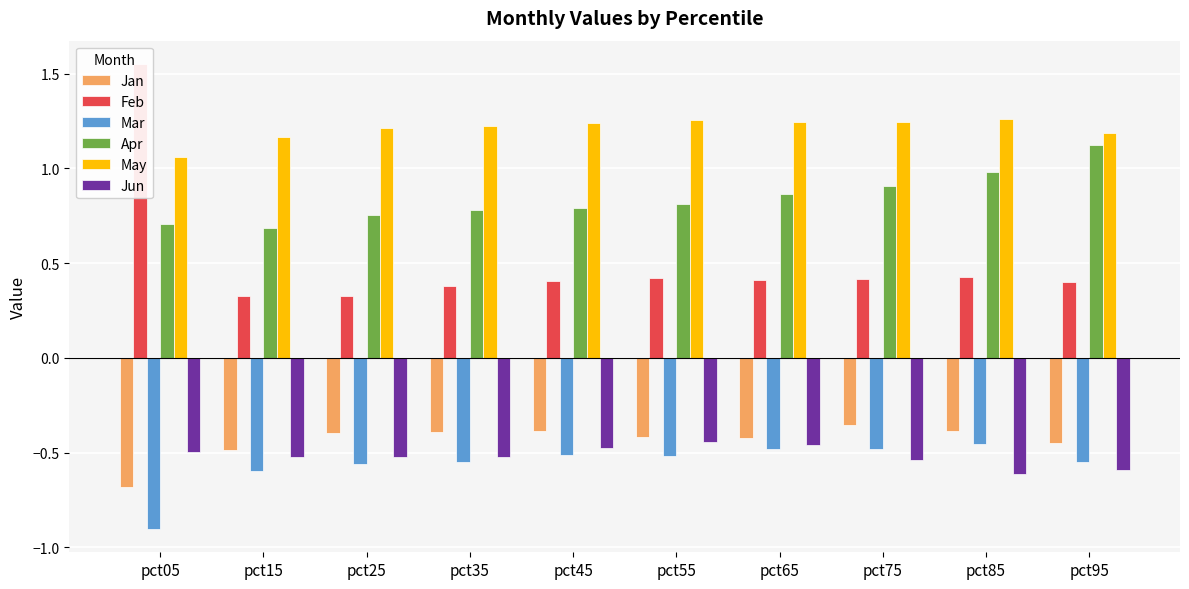

How many bars are there in total?

60